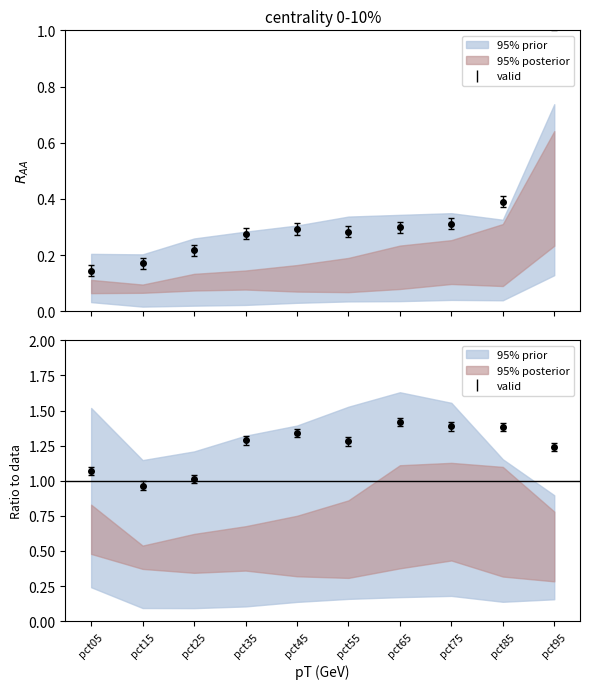

Rank the categories by value from highest to lowest.

pct65, pct75, pct85, pct45, pct35, pct55, pct95, pct05, pct25, pct15